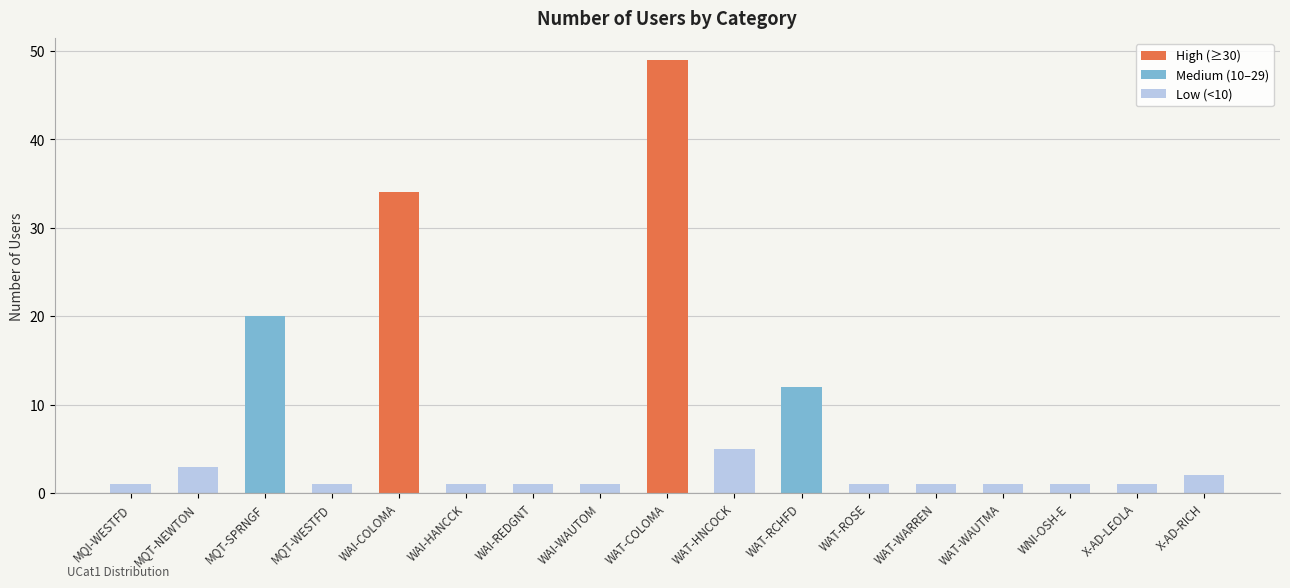

At which category does the chart reach its peak across all series?

WAT-COLOMA